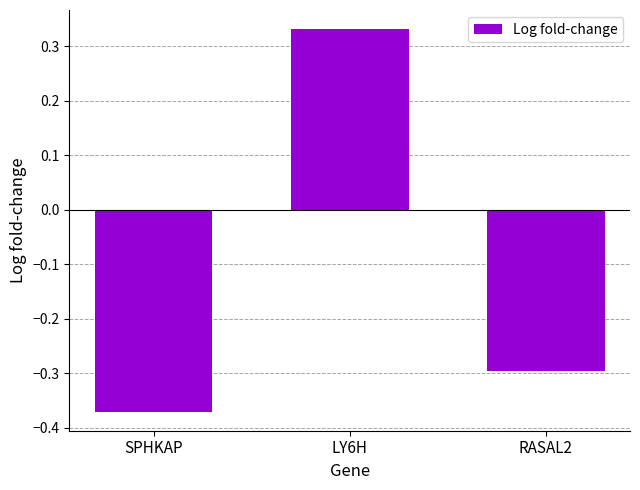

How many values are below 0?

2